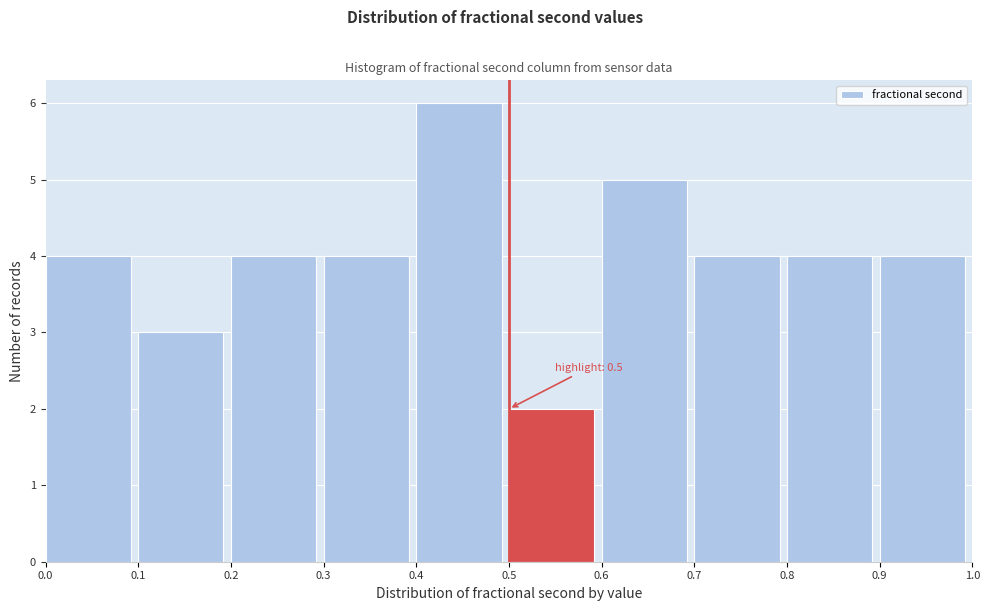

Which range on the x-axis has the tallest bar?

0.4 to 0.5